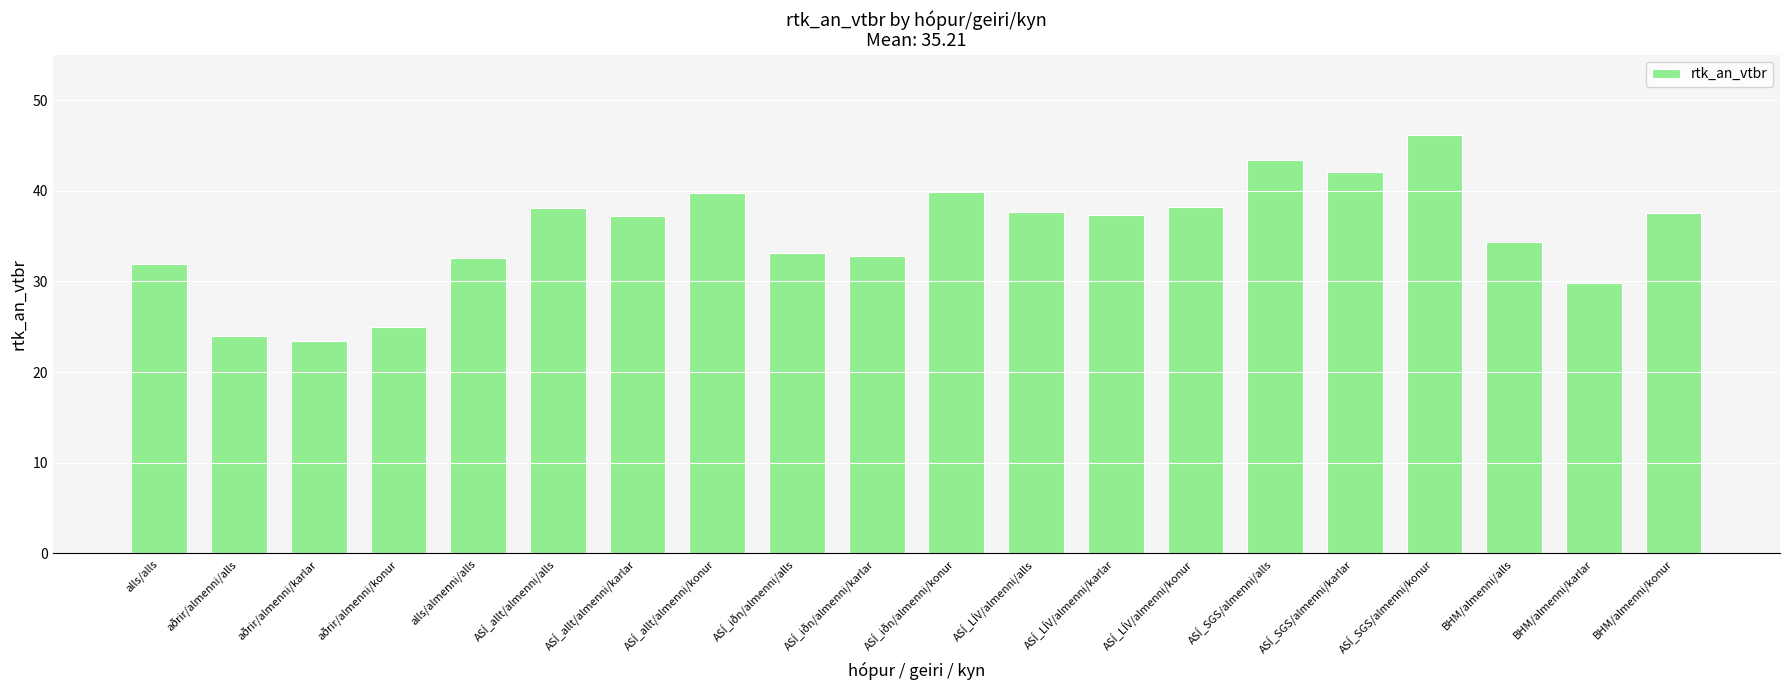

The value at BHM/almenni/alls is 34.4. True or false?

True